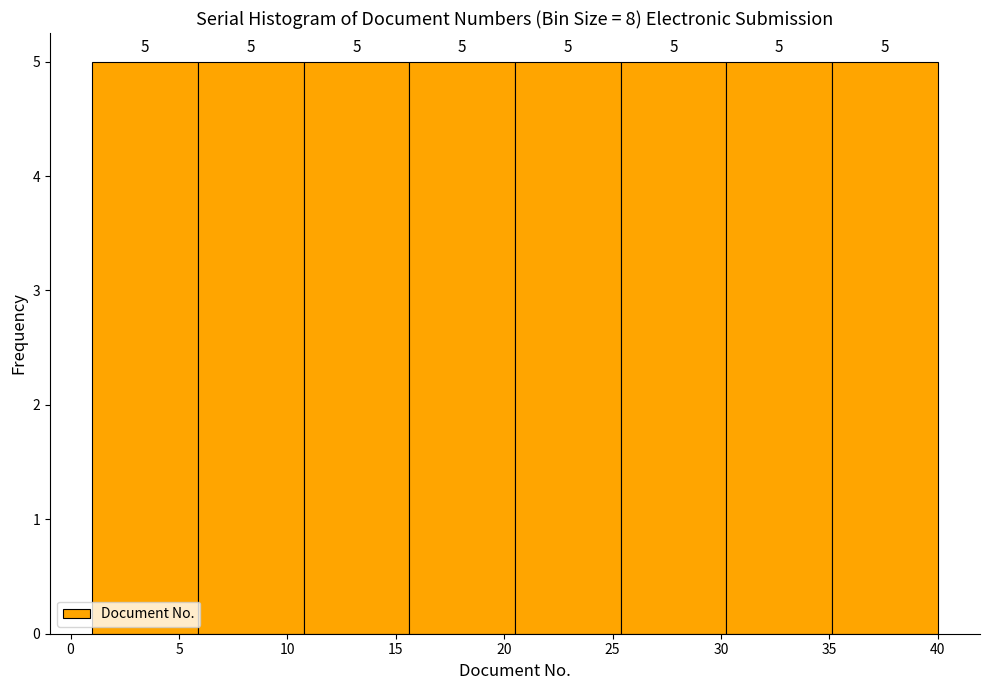

Reading left to right, transcribe this chart: for each bar, give the range it covers on the x-axis and its height. The bar edges are not printed on the chart, so give them approximately, as read against the axis.

1.0 to 6.0: 5
6.0 to 11.0: 5
11.0 to 15.5: 5
15.5 to 20.5: 5
20.5 to 25.5: 5
25.5 to 30.5: 5
30.5 to 35.0: 5
35.0 to 40.0: 5